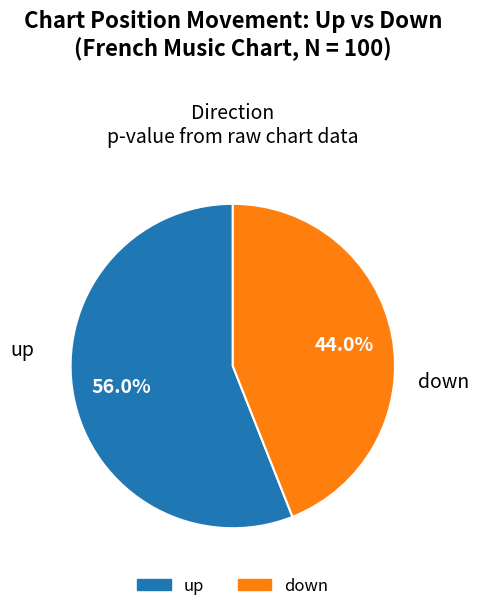

To the nearest percent, what is the difference between the largest and smallest slice percentages?

12%